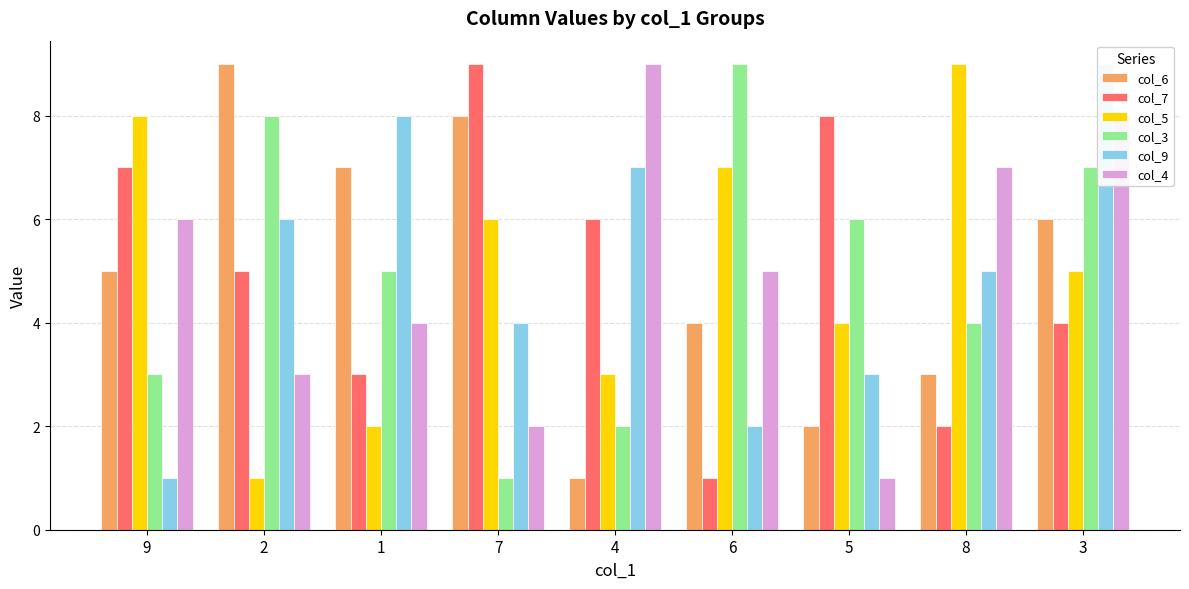

What is the value of the col_5 bar at the 6th from the left?

7